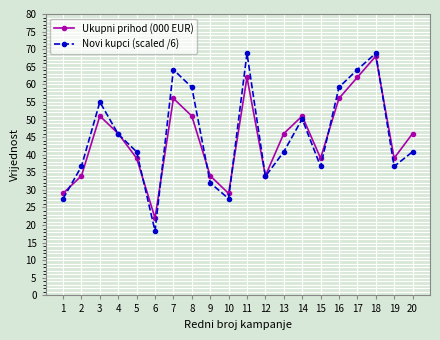

Where is the first local maximum for Ukupni prihod (000 EUR)?

3